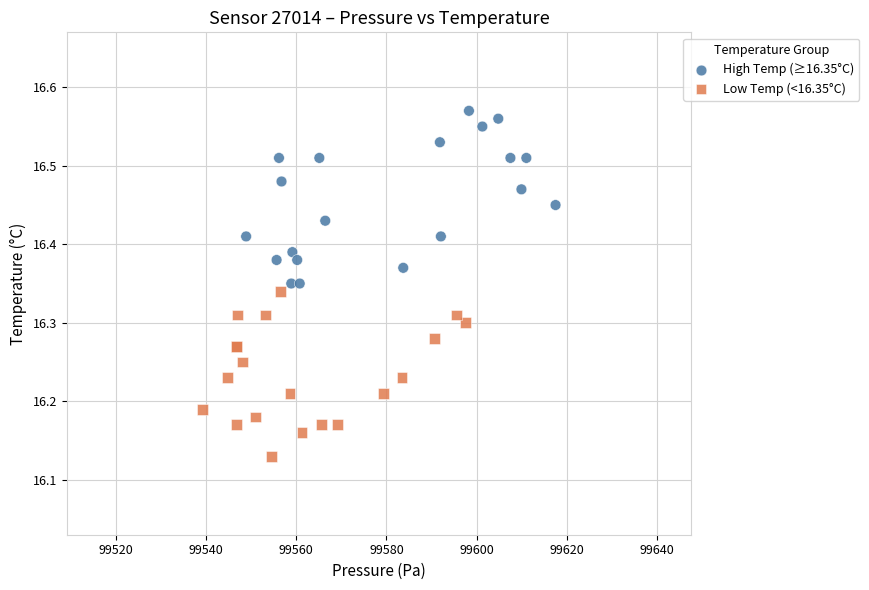

Which series reaches the minimum Y coordinate?

Low Temp (<16.35°C)